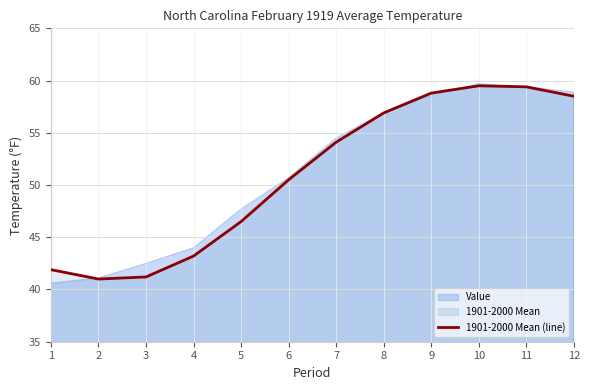

What is the lowest value of the 1901-2000 Mean (line) series?

41.0